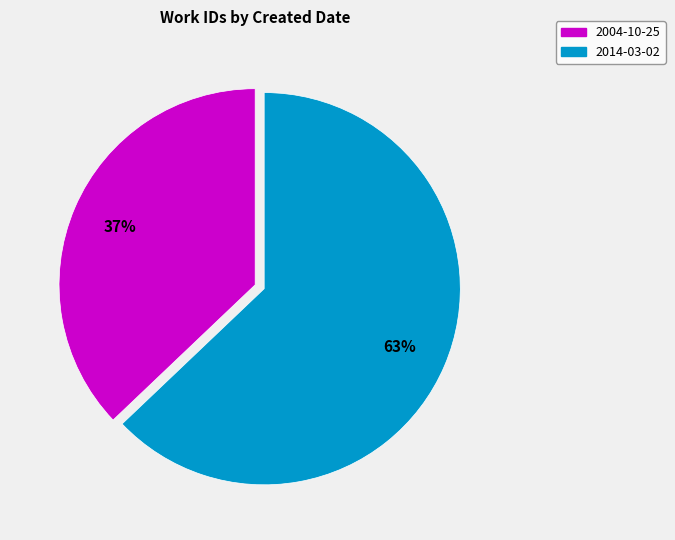

Approximately how many times larger is the value at 2004-10-25 compared to 2014-03-02?

0.6